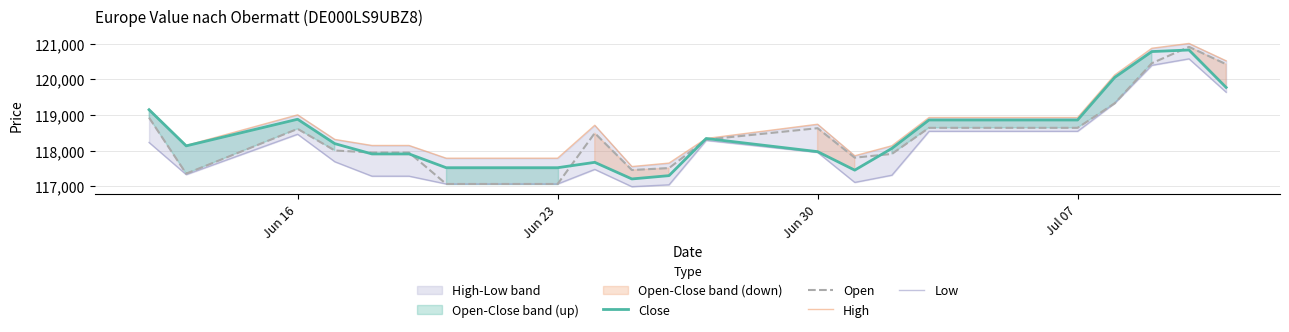

Does the chart display data point markers on the line(s)?

No